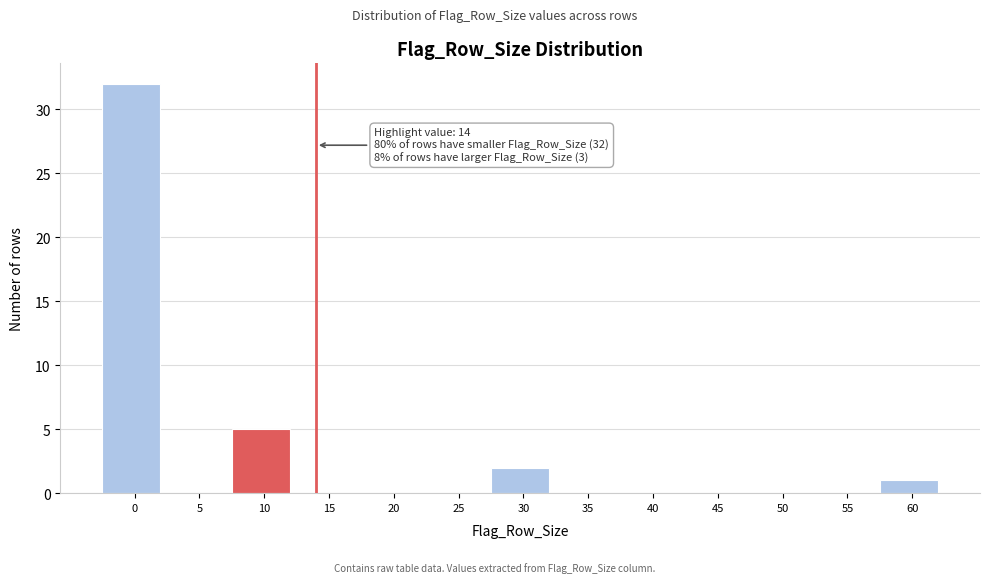

Reading left to right, transcribe all the data shown in this chart.

0=32	5=0	10=5	15=0	20=0	25=0	30=2	35=0	40=0	45=0	50=0	55=0	60=1